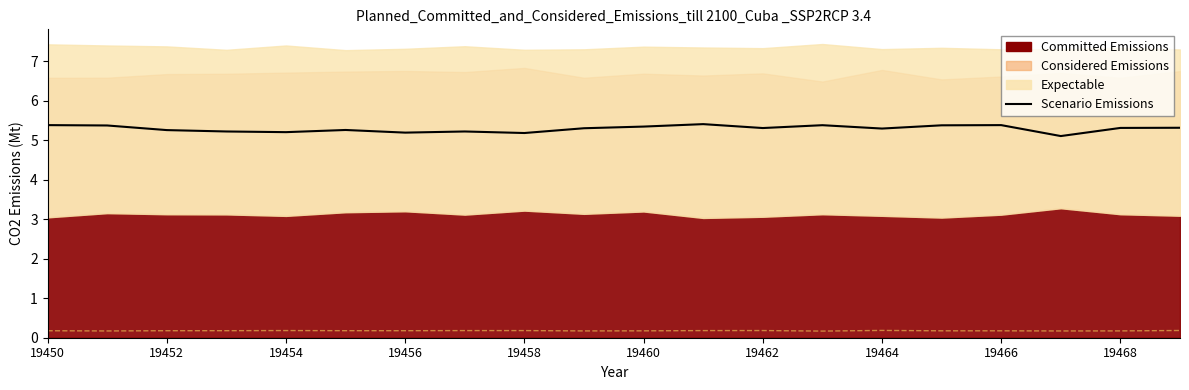

How many interior local peaks (higher than both neighbors) does the data have?

5